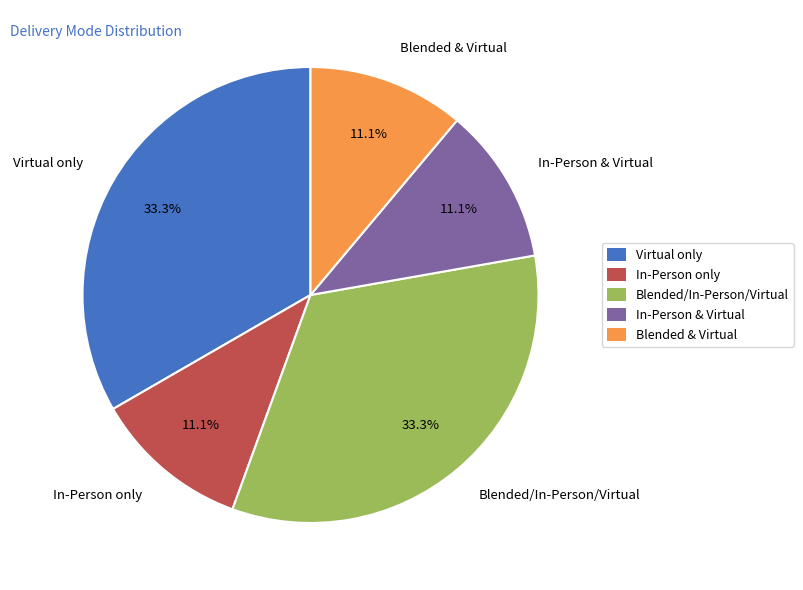

How much of the chart is everything except Virtual only?

66.7%